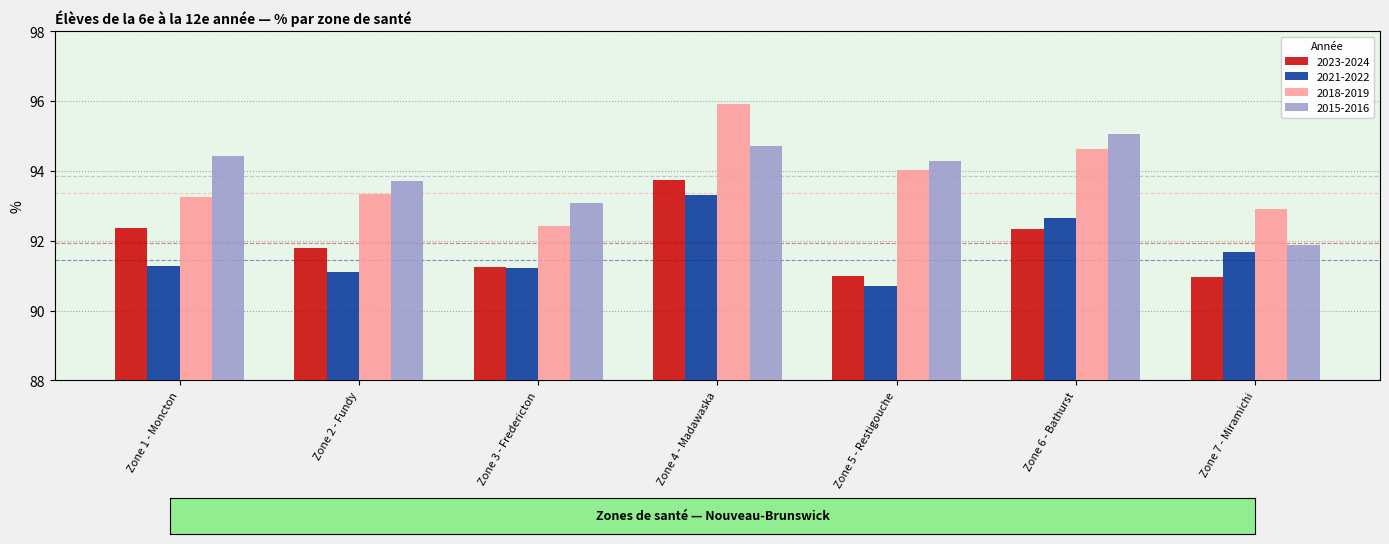

What is the label of the 5th bar from the right?

Zone 3 - Fredericton